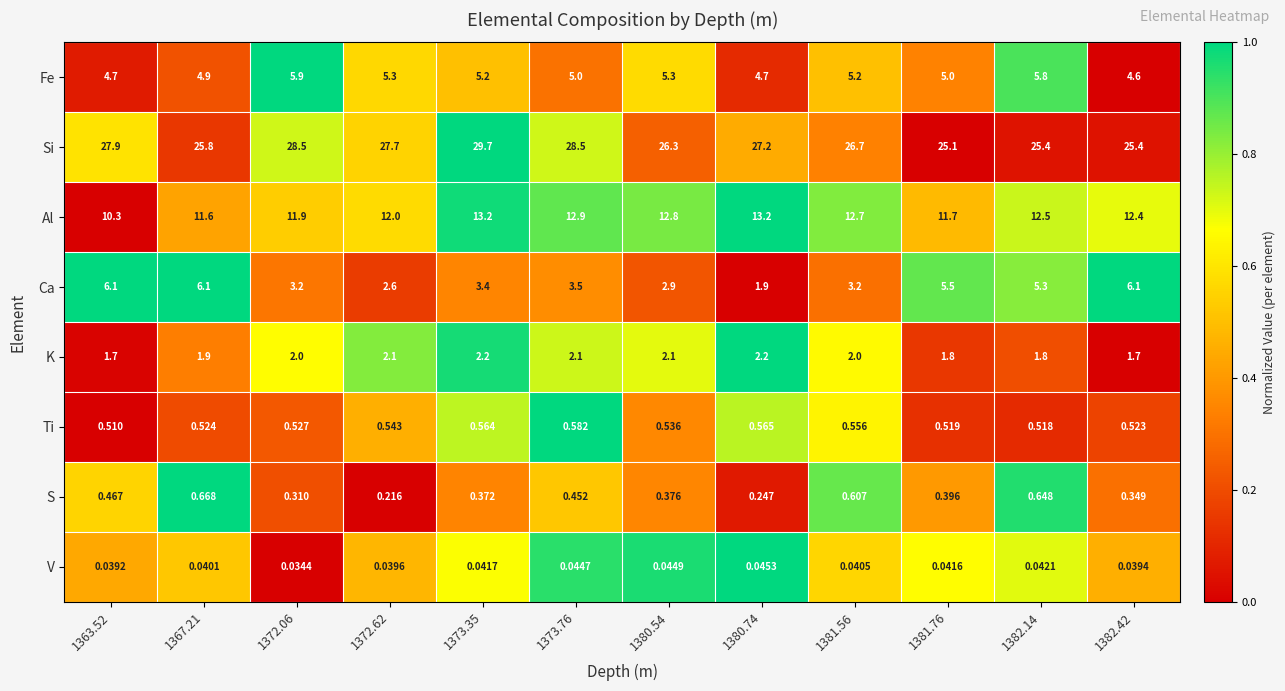

Which series has the largest total across all categories?

Si